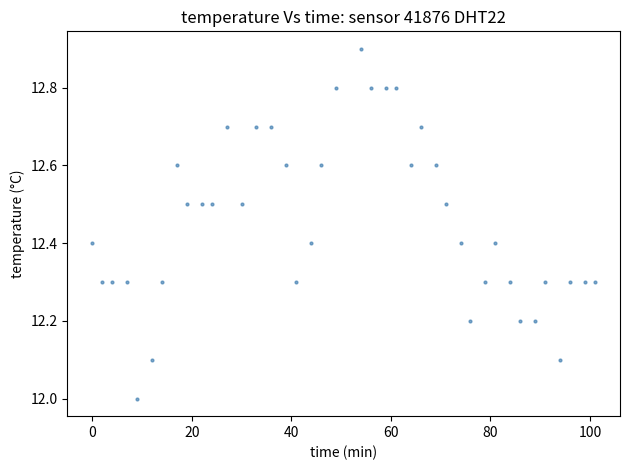

What is the range of Y values (max minus min)?

0.9